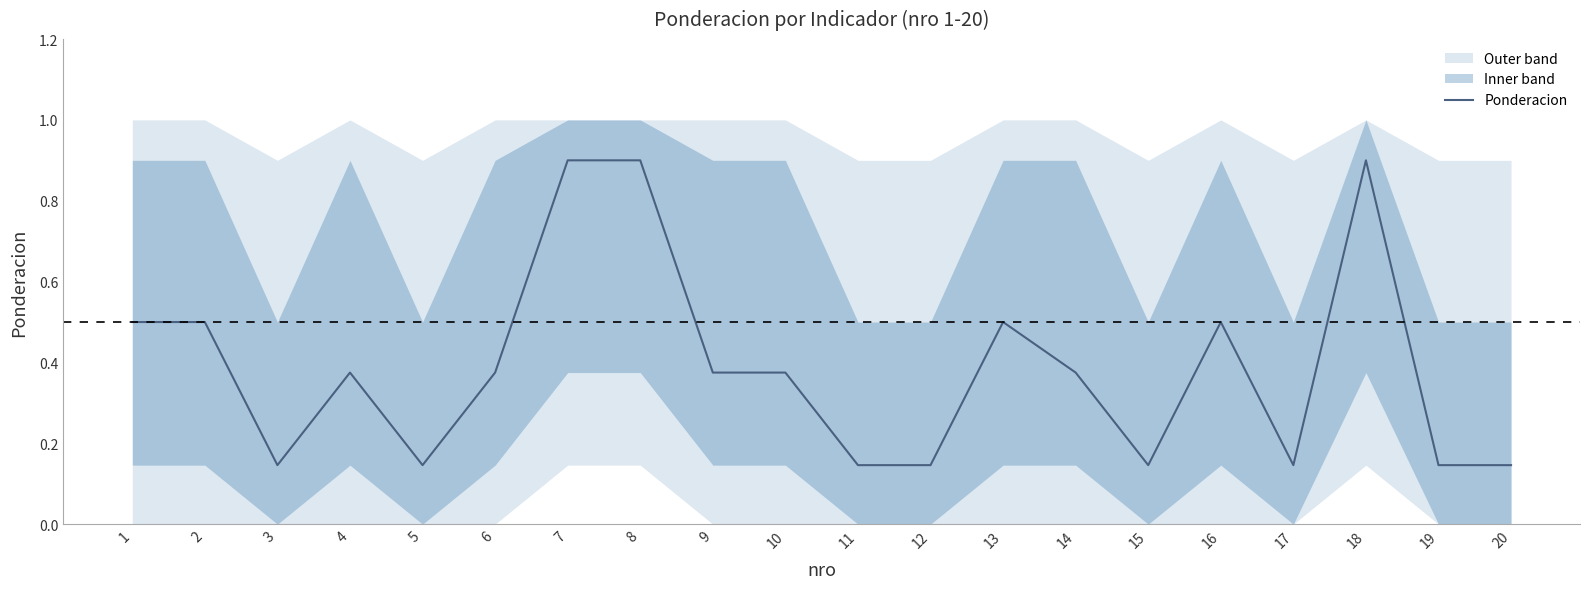

The value at 9 is 0.4. True or false?

True